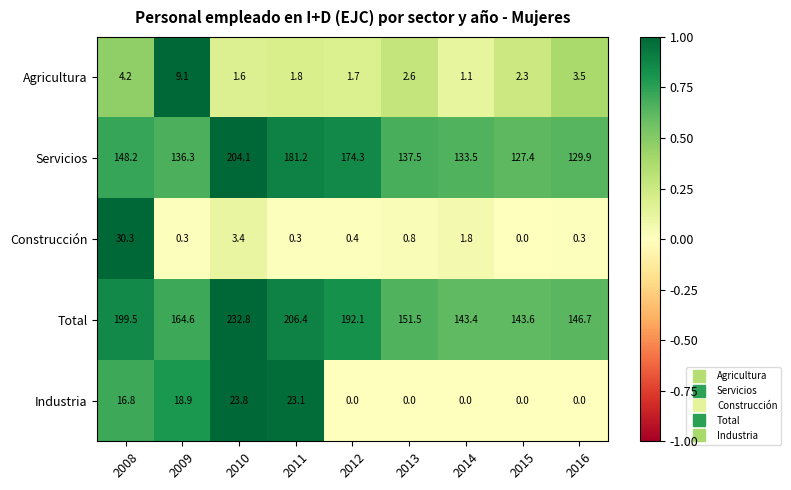

Which series has the largest total across all categories?

Total